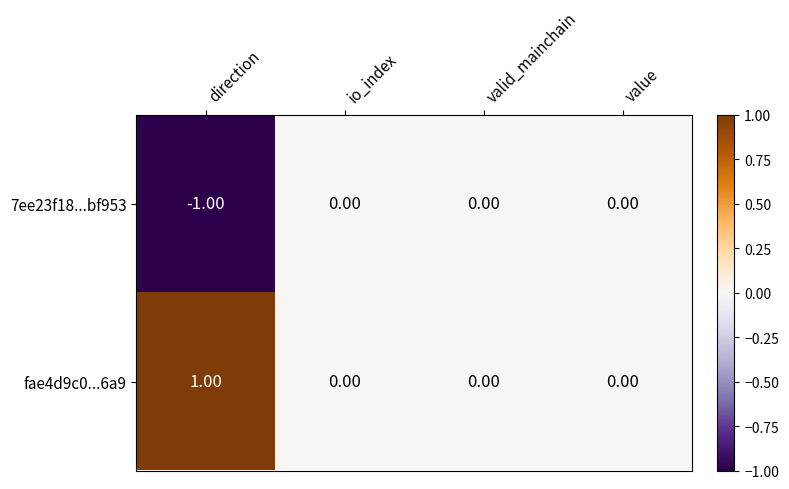

Rank the series by their maximum value, from highest to lowest.

fae4d9c0...6a9, 7ee23f18...bf953